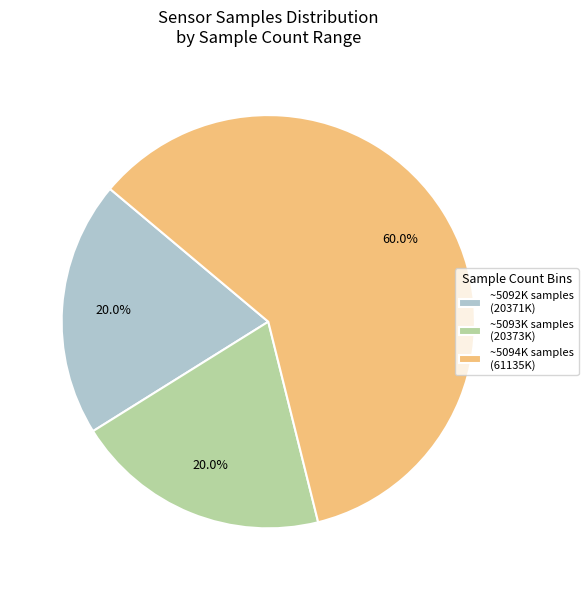

What is the ratio of the value at ~5093K samples (20373K) to the value at ~5094K samples (61135K)?

0.3